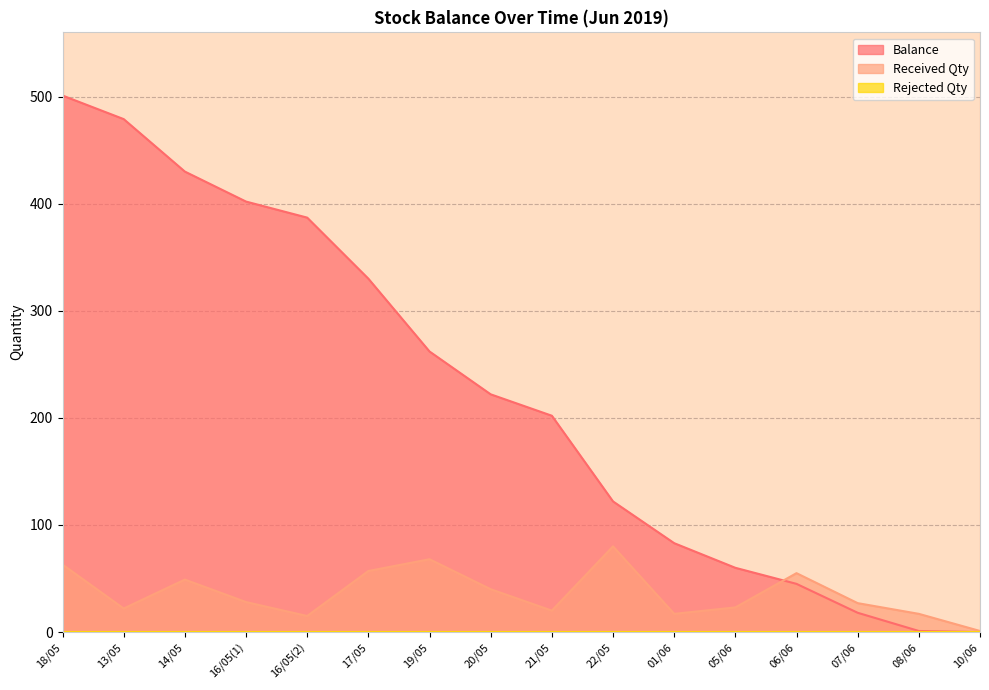

How many values in the Received Qty series are below 28?

8